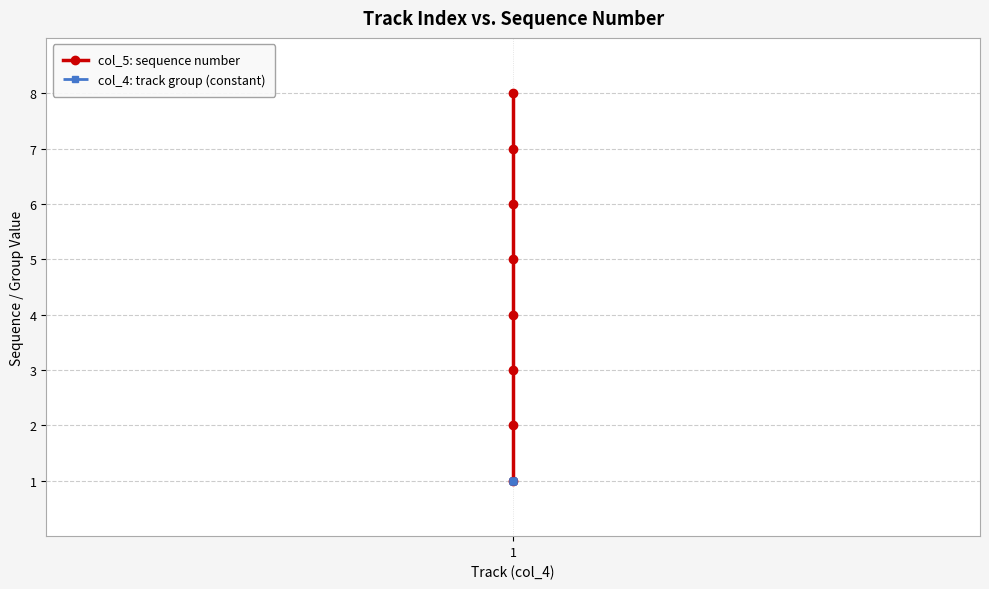

Which category has the lowest value in the col_4: track group (constant) series?

1